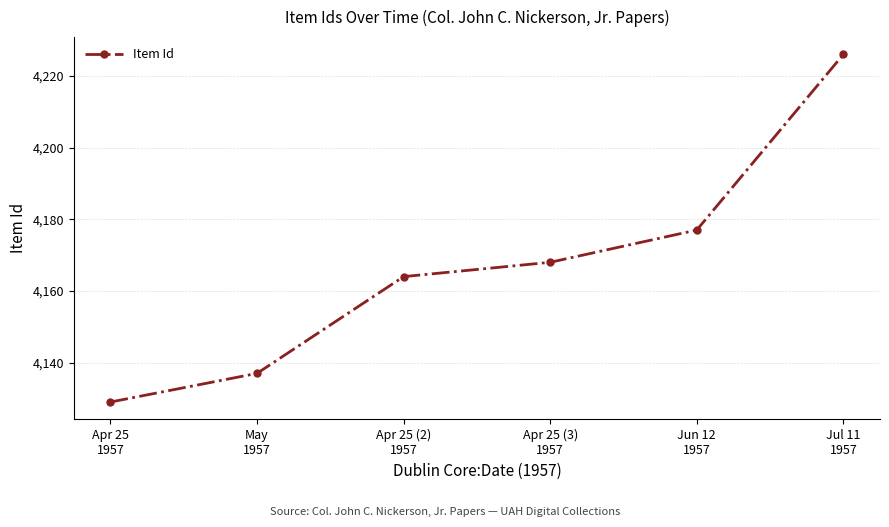

Which label corresponds to the largest value in the chart?

Jul 11
1957